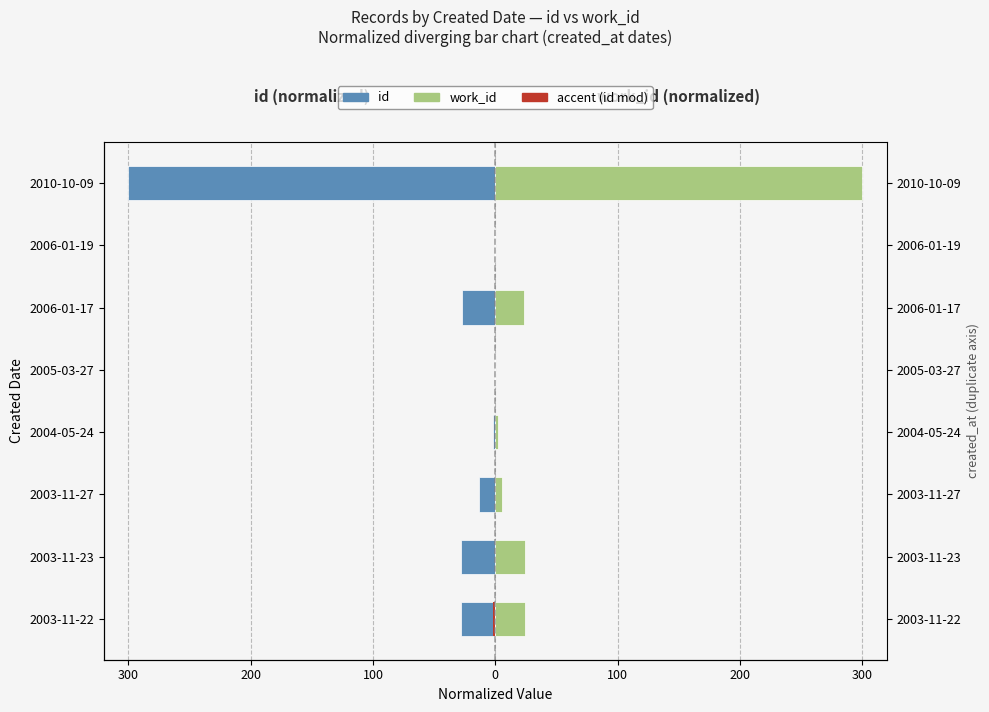

Rank the series at 2004-05-24 from highest to lowest value.

work_id, id